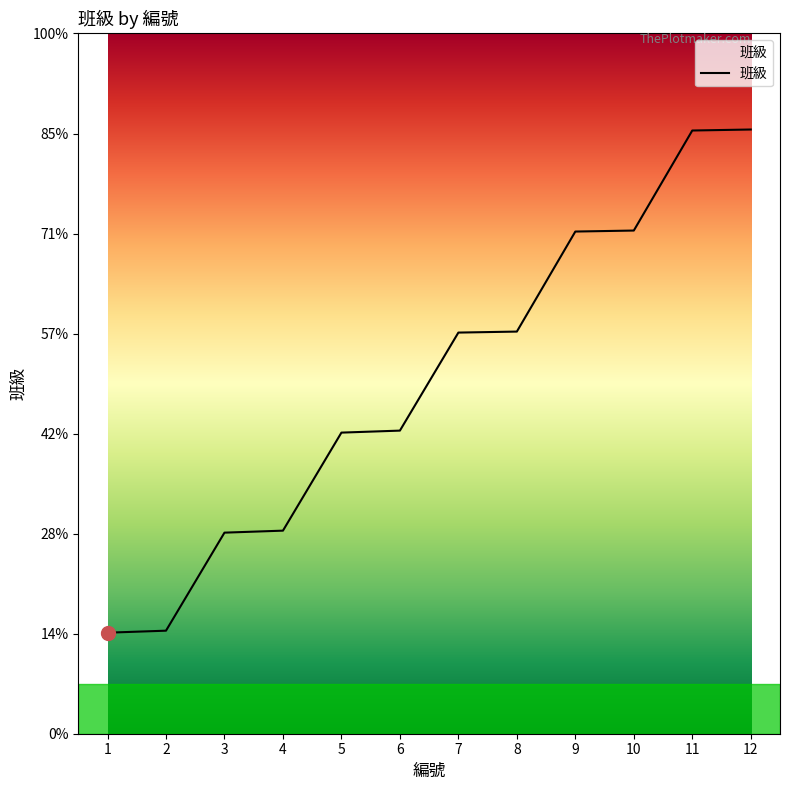

Is it true that the value at 5 is 172?

False